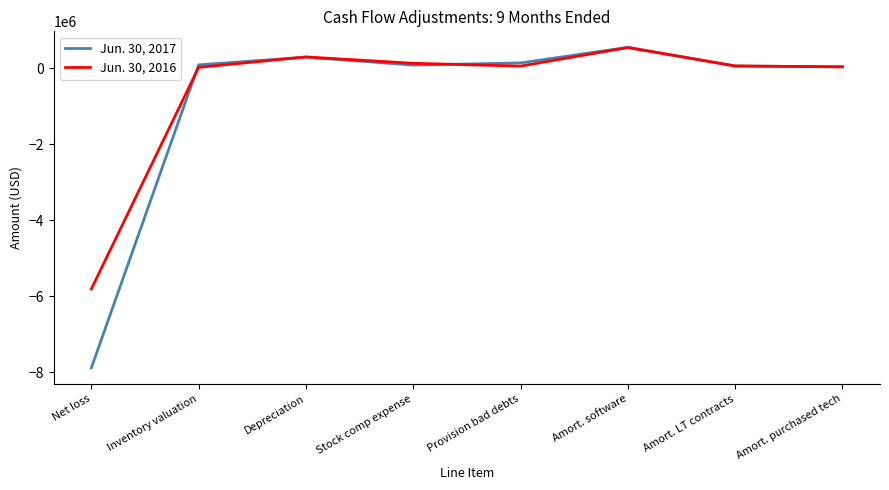

List the series in order of their overall mean, lowest first.

Jun. 30, 2017, Jun. 30, 2016